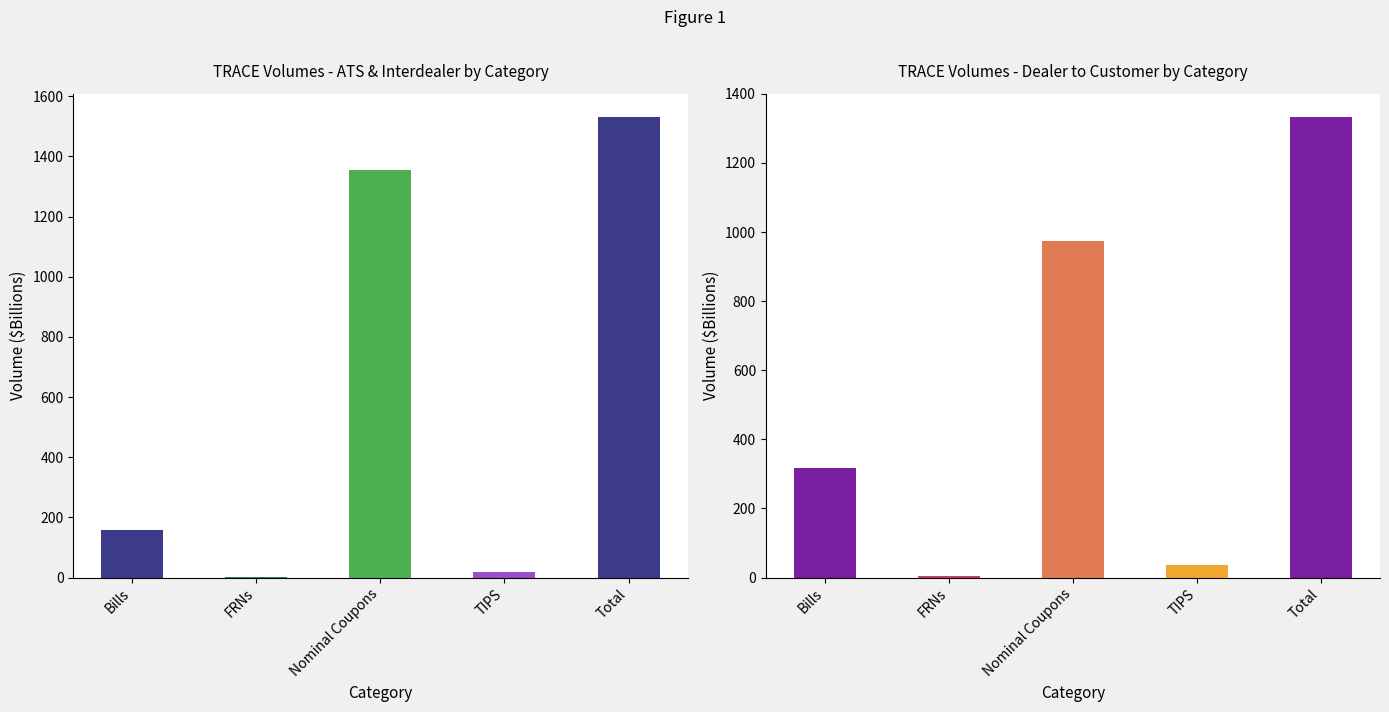

How many groups of bars are there?

5